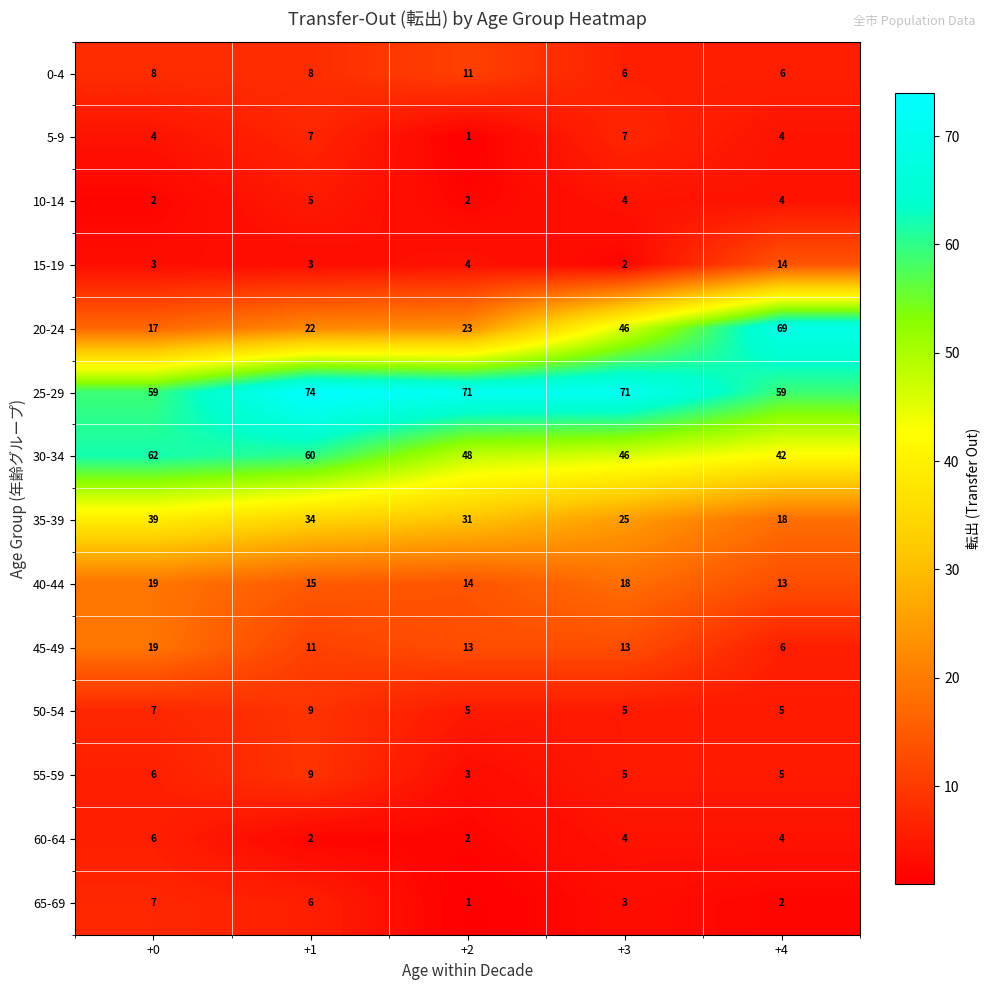

List the labels in order of 65-69 value, largest first.

+0, +1, +3, +4, +2